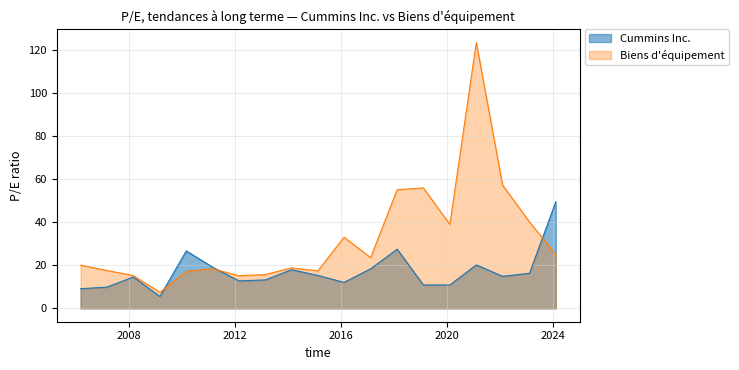

What is the difference between the second highest and second lowest values in the Biens d equipement series?

42.1